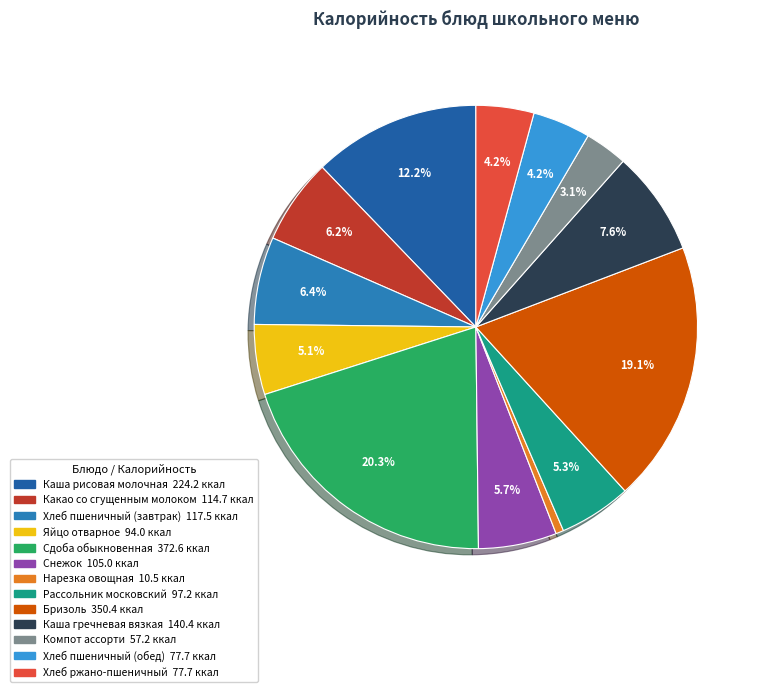

Which has a higher value, Хлеб пшеничный (обед) or Компот ассорти?

Хлеб пшеничный (обед)